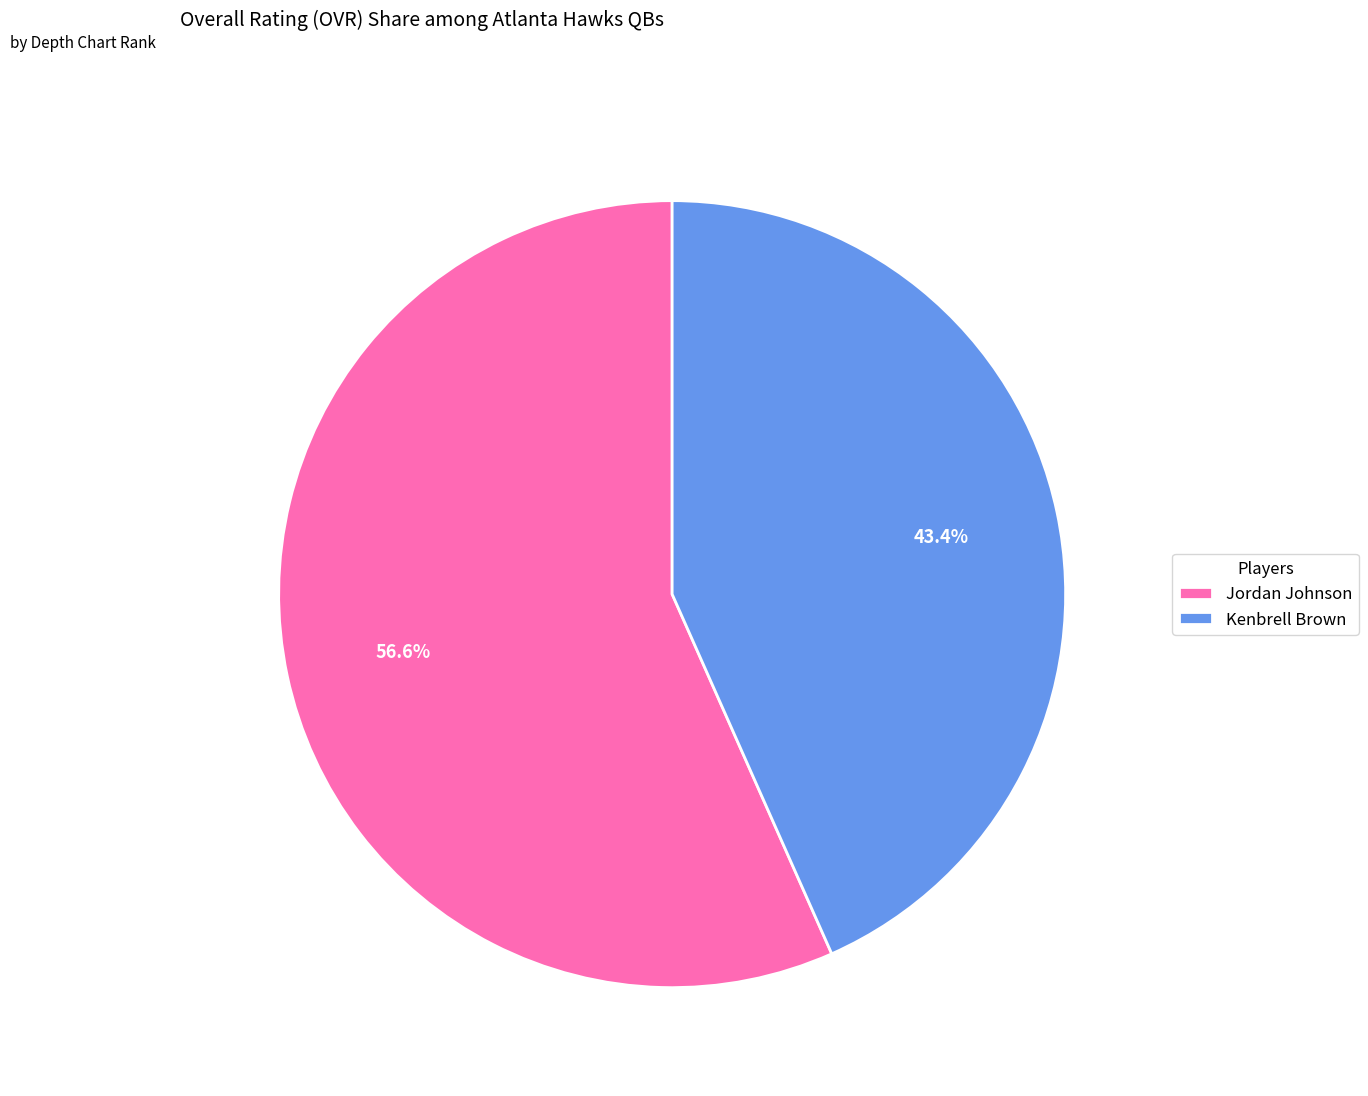

Count the number of slices in the pie.

2